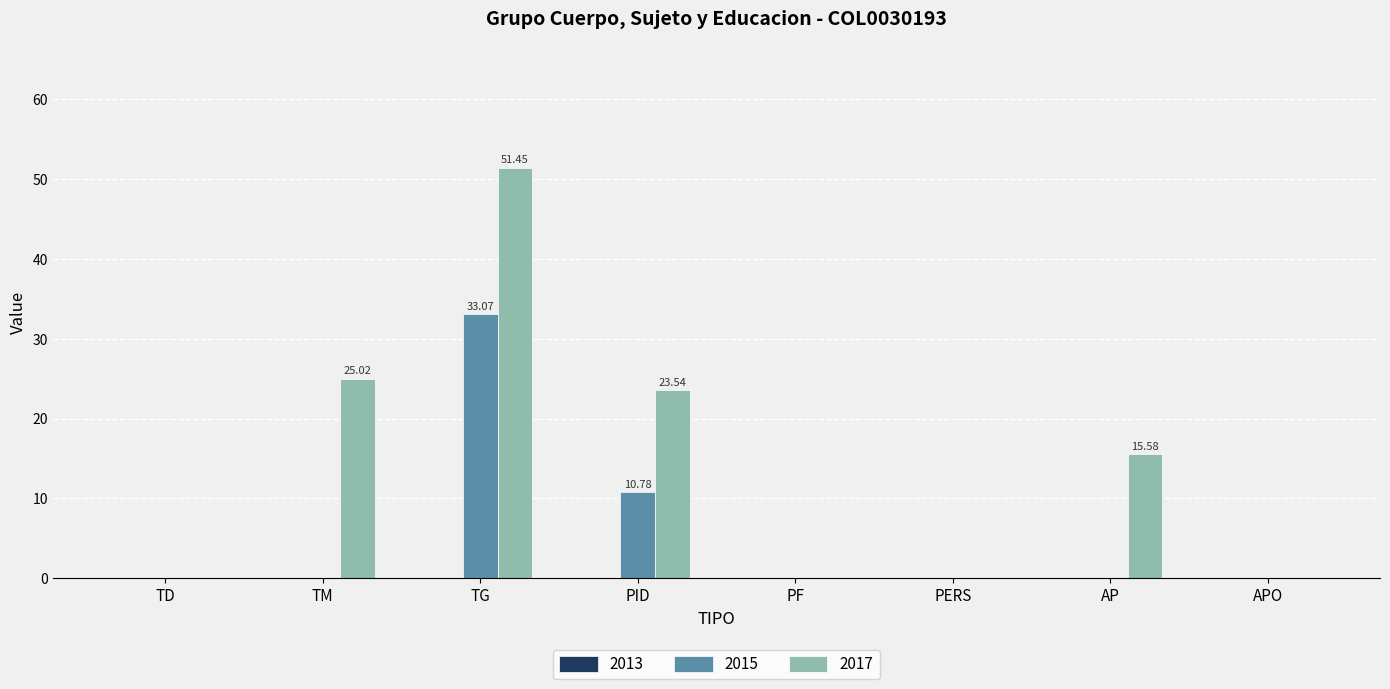

Which series has the widest spread of values?

2017